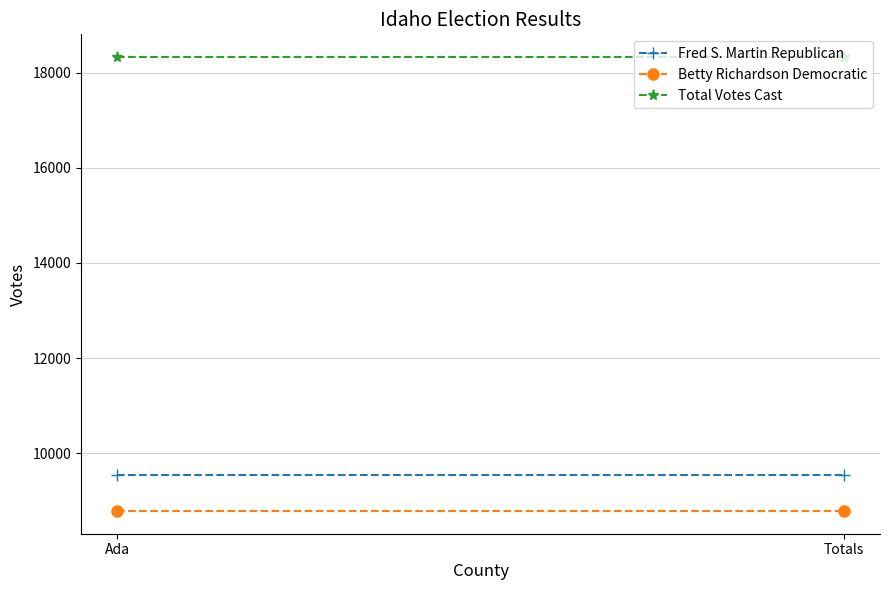

How many lines are shown in the chart?

3